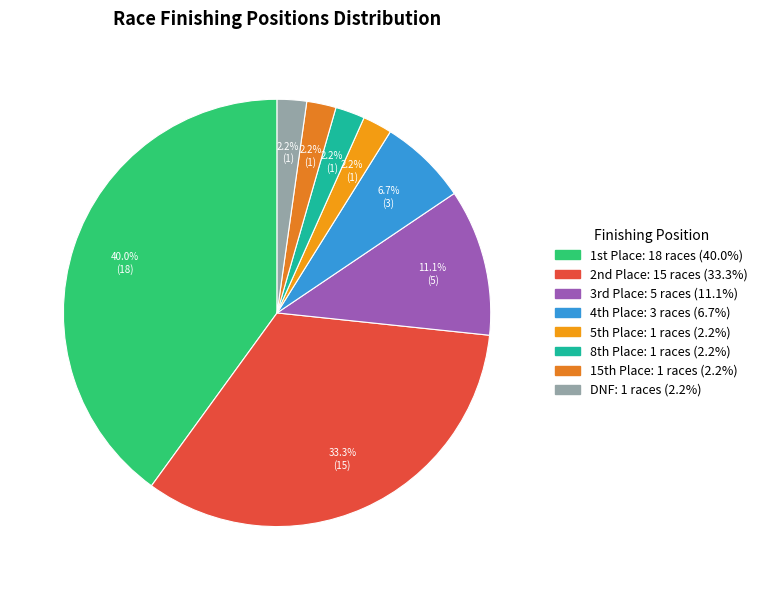

Count the number of slices in the pie.

8